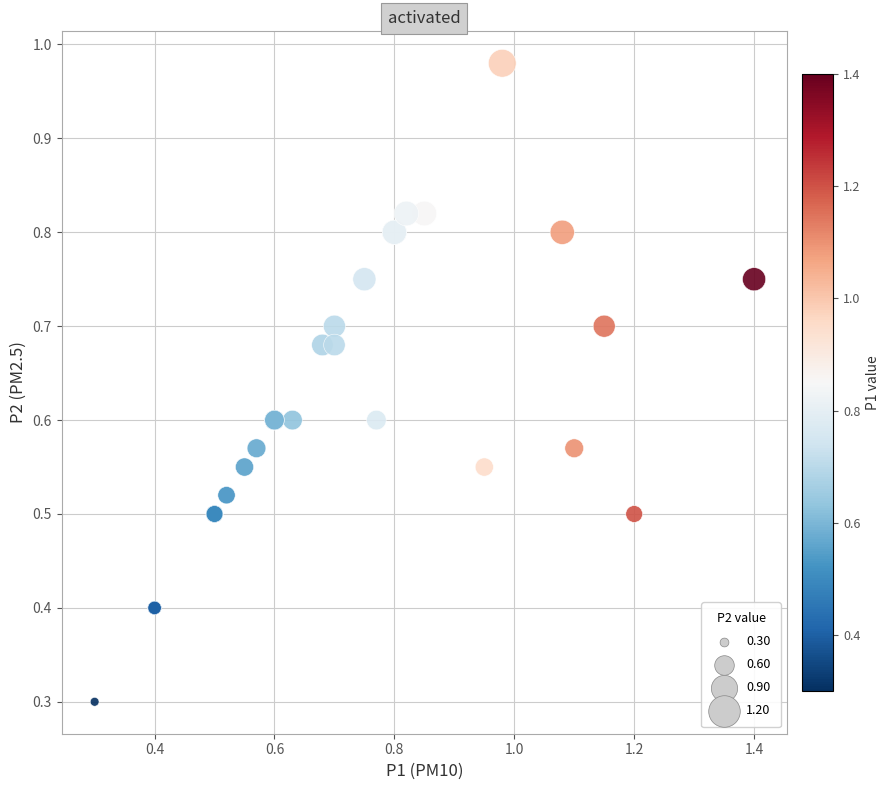

What Y value in the scatter plot is closest to 0?

0.3